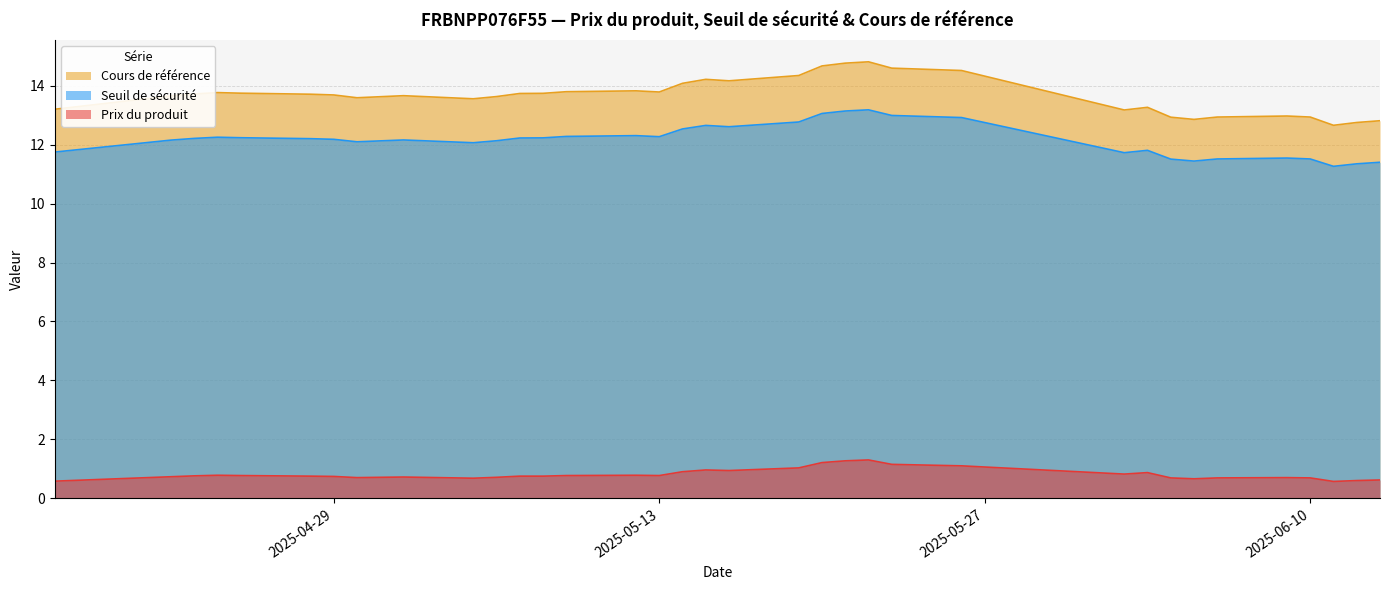

The value of Cours de référence at 2025-04-28 is 13.7. True or false?

True